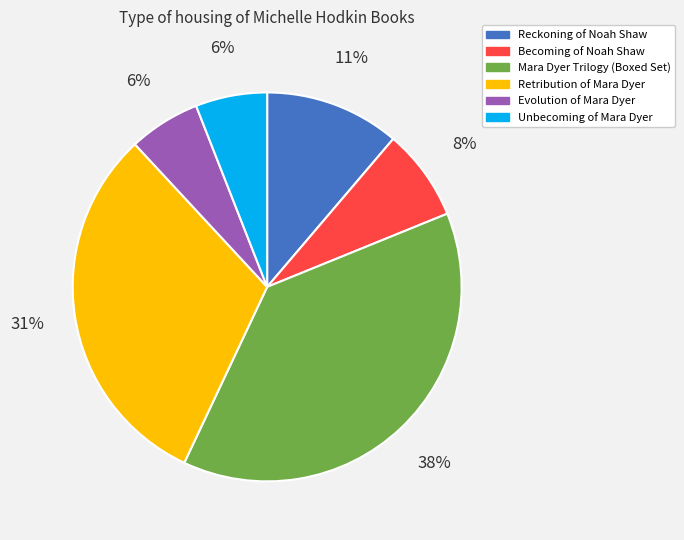

Is there a majority slice in this chart?

No